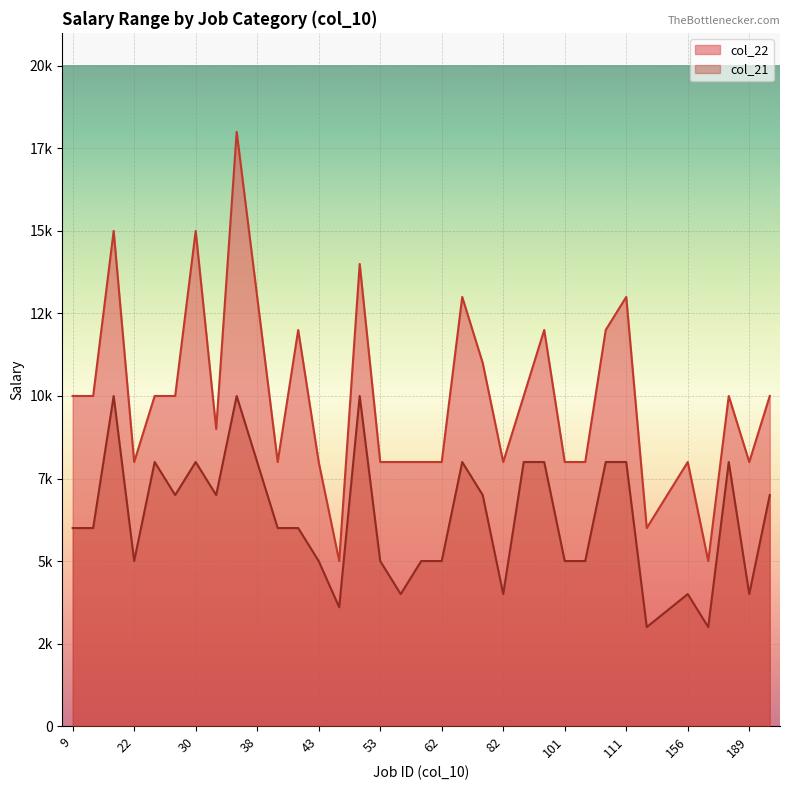

True or false: col_21 and col_22 cross at least once.

False